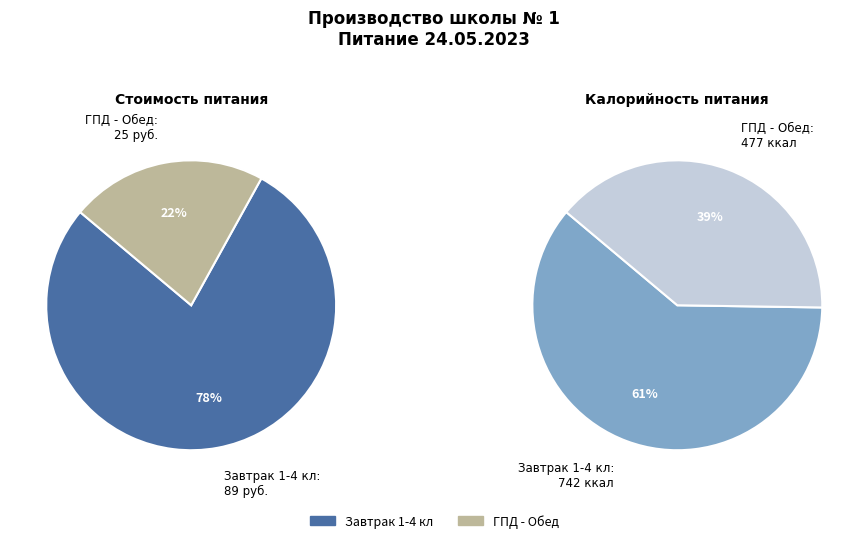

How many slices are in this pie chart?

2